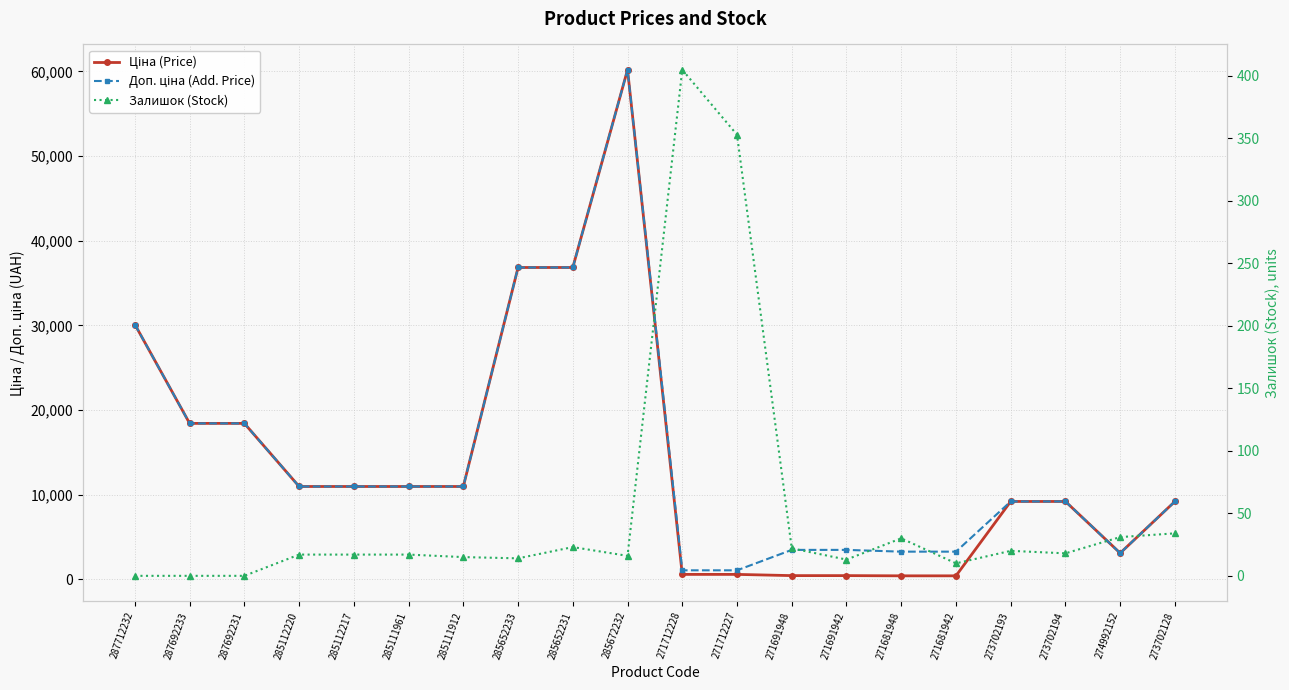

The value of Ціна (Price) at 271681948 is 668.8. True or false?

False